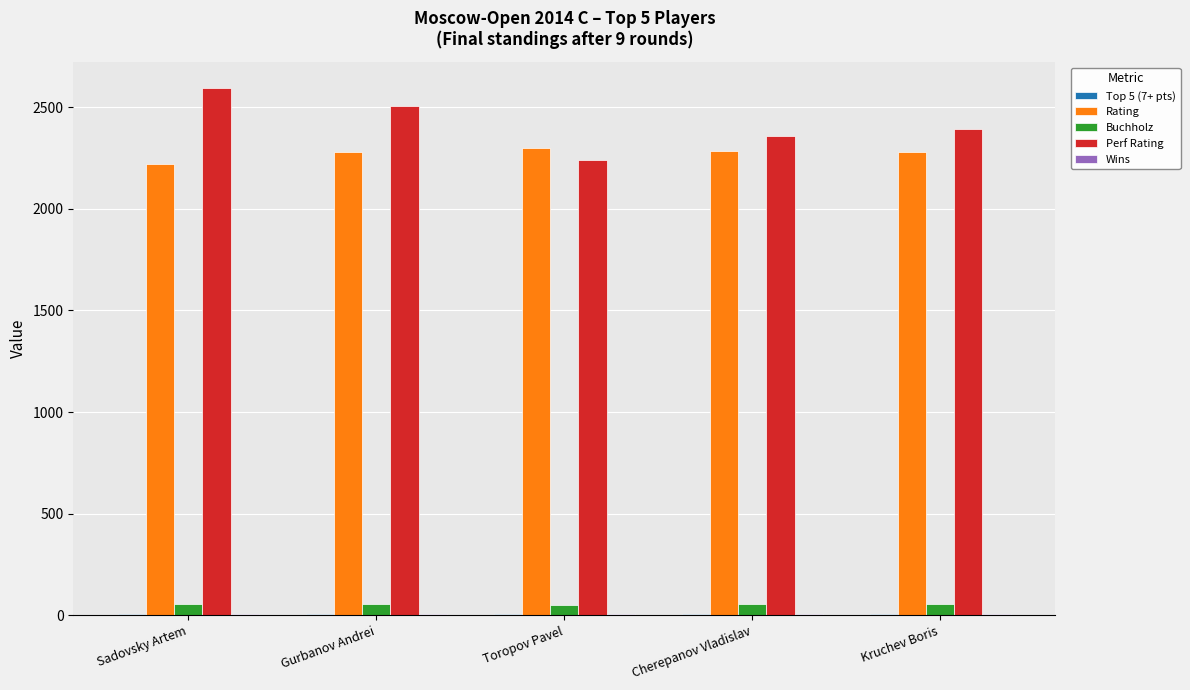

How many groups of bars are there?

5